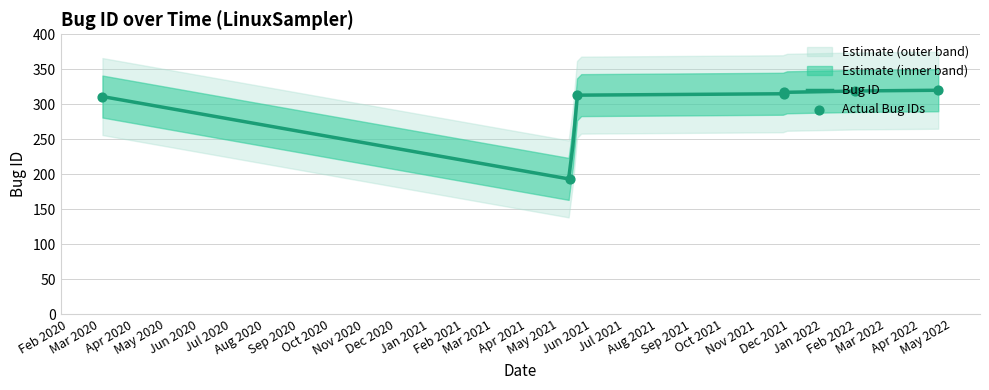

What is the ratio of the value at 2022-04-18 to the value at 2021-11-26?

1.0